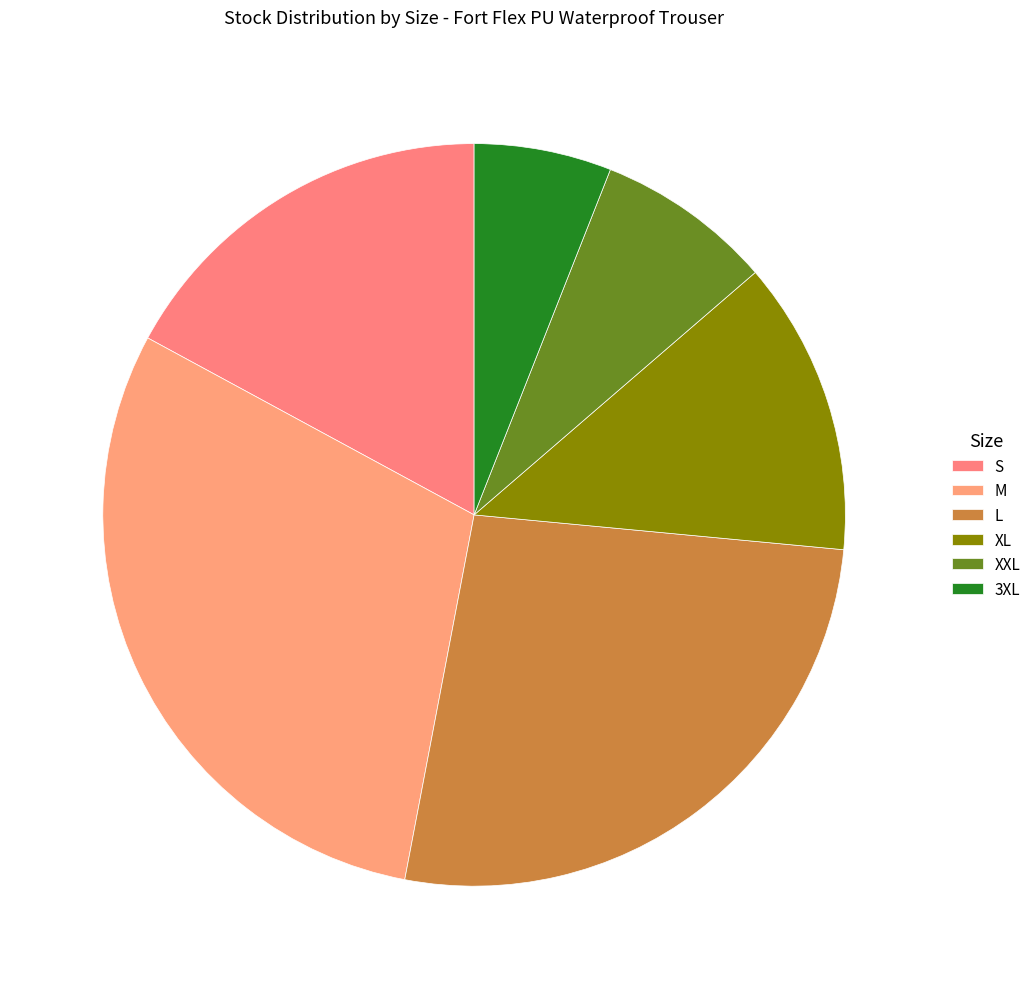

Is it true that S is 17% of the pie?

True